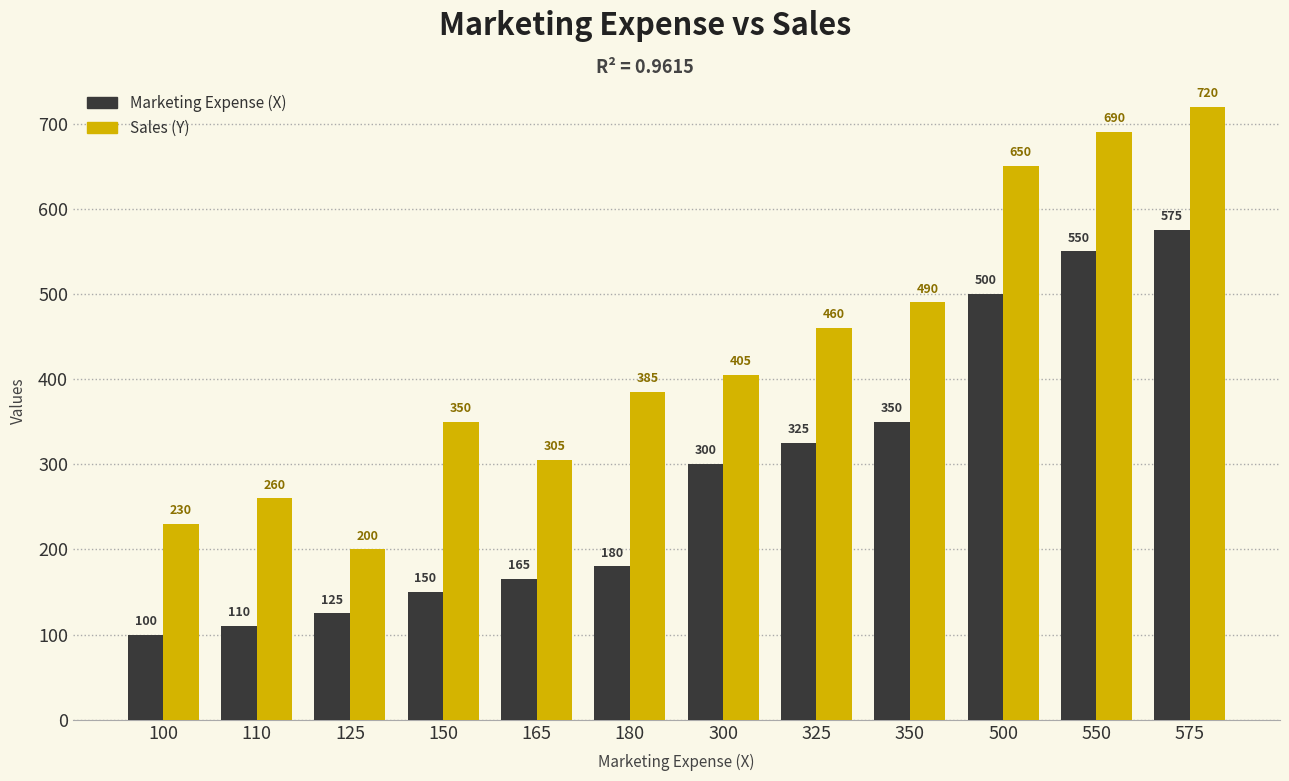

At which label is Marketing Expense (X) closest to 337?

325